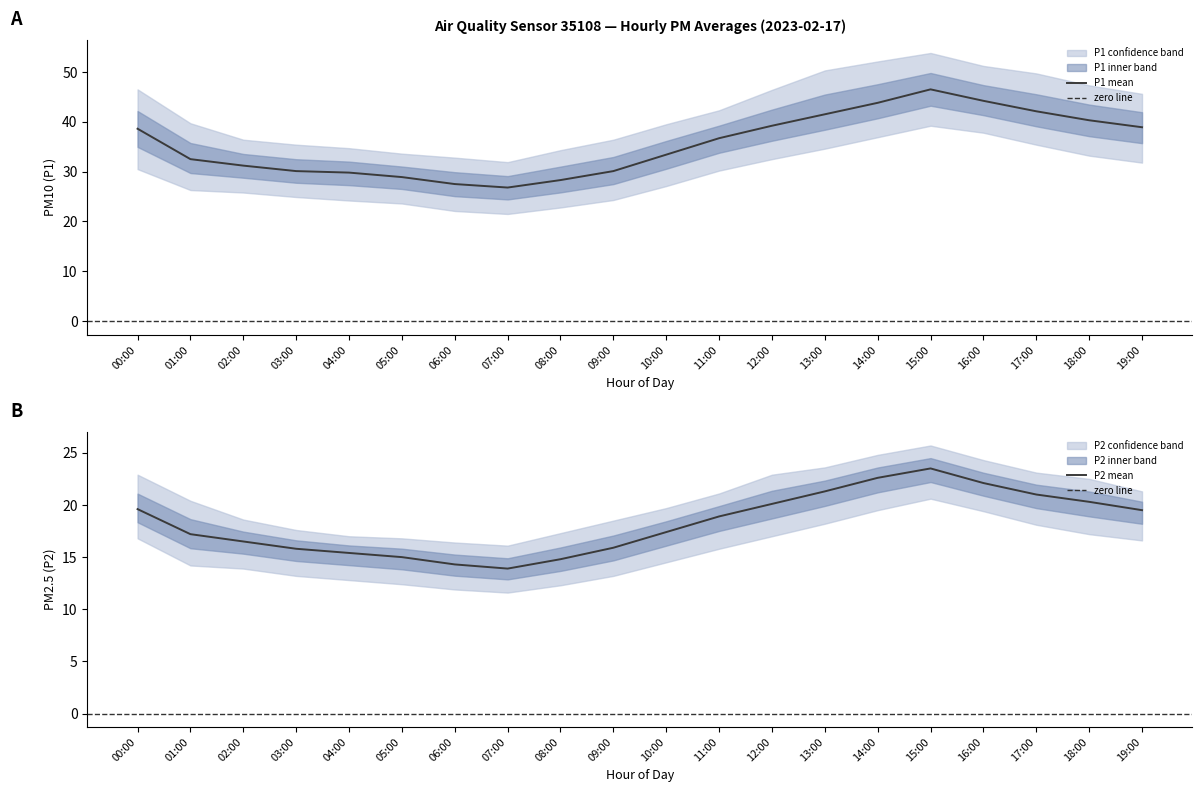

Where does the P2_upper series first go above 21?

00:00